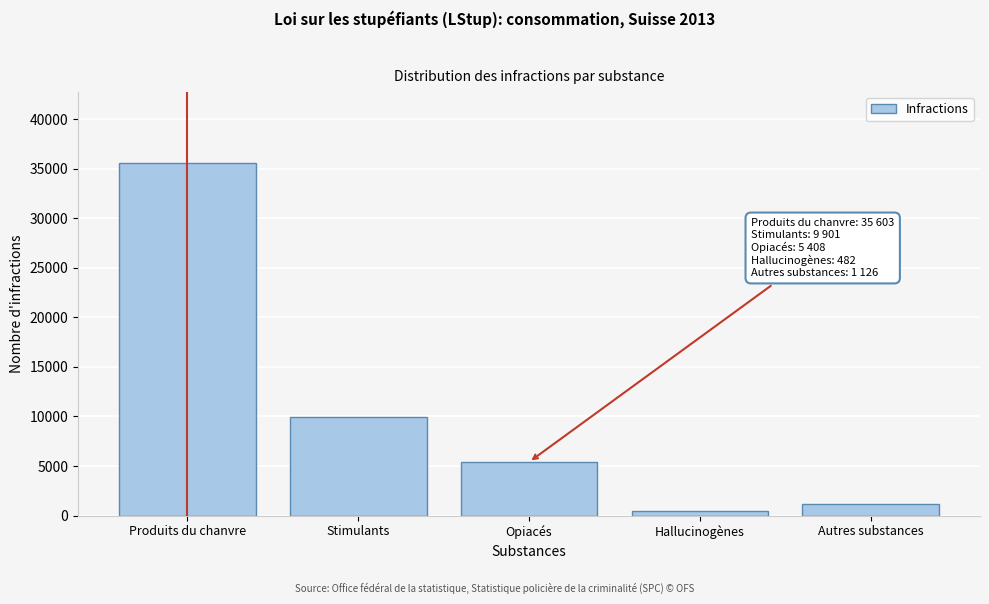

Reading right to left, what are all the values shown in this chart?

Autres substances=1126	Hallucinogènes=482	Opiacés=5408	Stimulants=9901	Produits du chanvre=35603